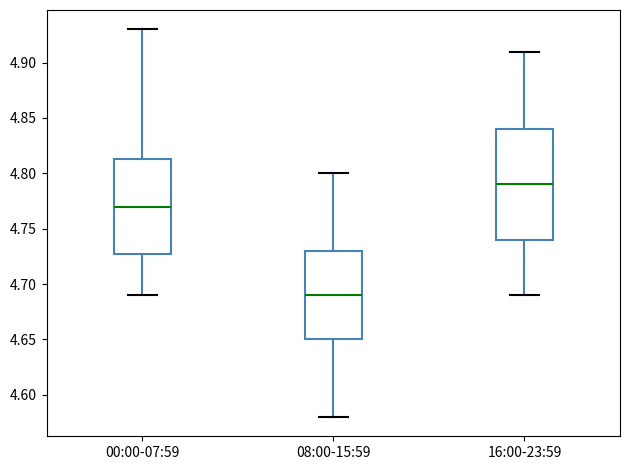

Which box is the tallest, from its lower edge to its upper edge?

16:00-23:59